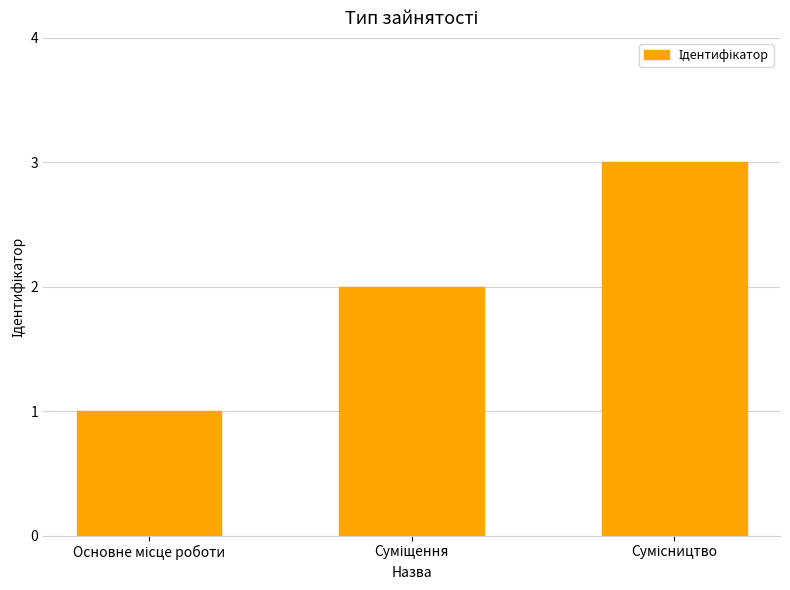

Does the chart contain stacked bars?

No